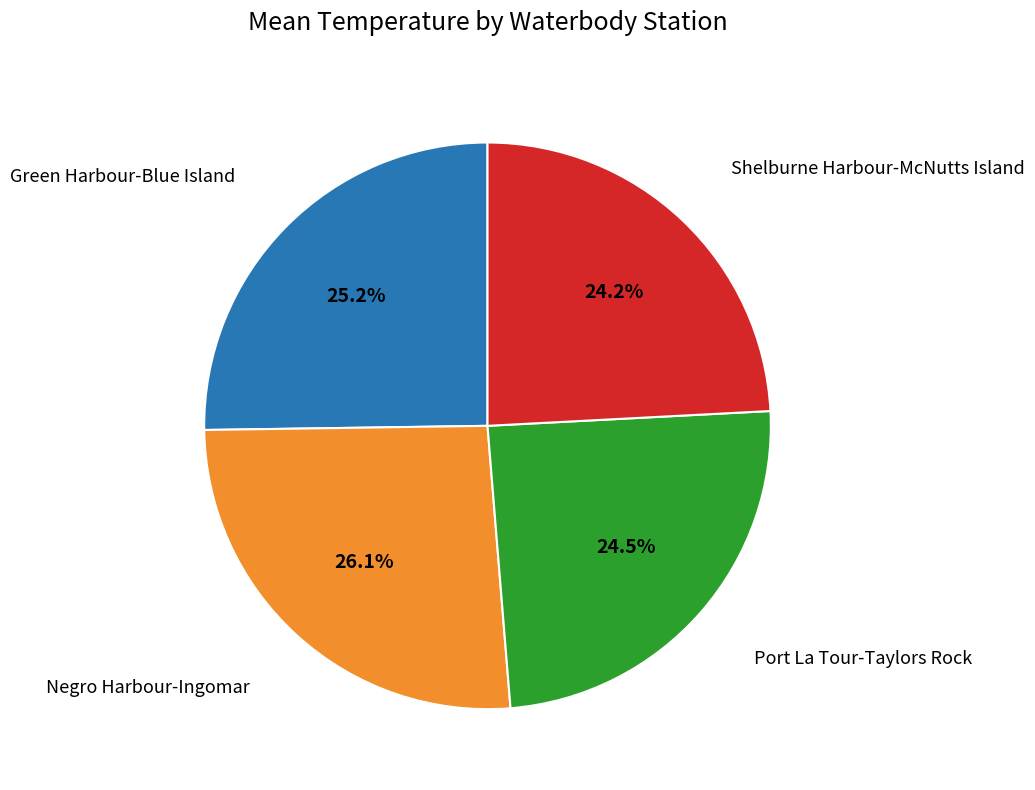

The Shelburne Harbour-McNutts Island slice represents 10% of the pie. True or false?

False